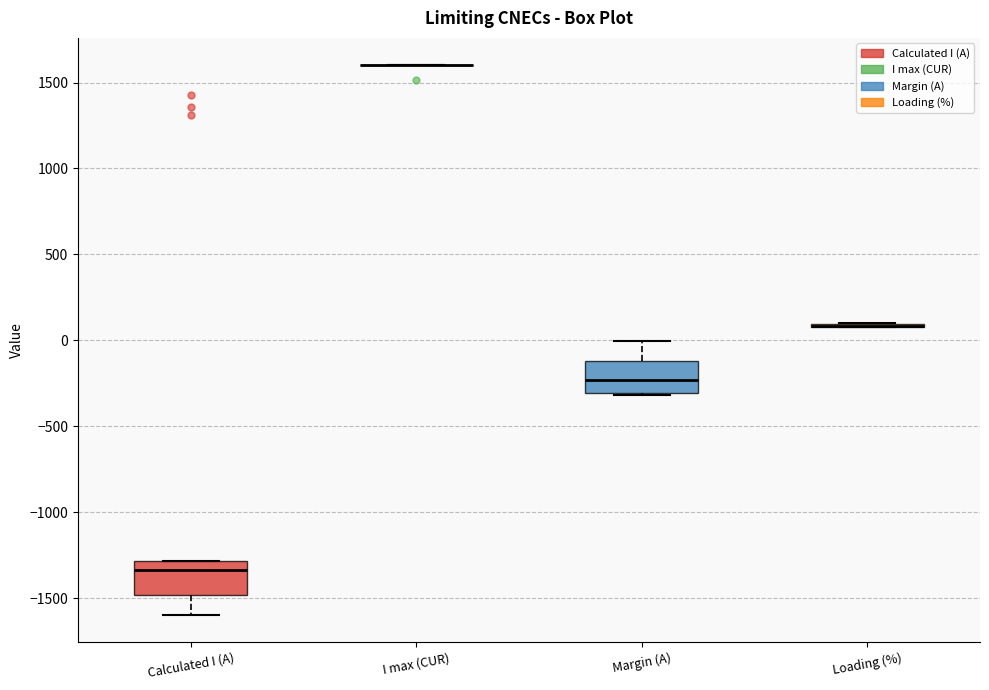

Reading left to right, transcribe this box plot: for each box, give where its median line is, the range the box spans, and where its two whiskers end, as read against the y-axis. The values are not printed on the chart, so give them approximately, as read against the axis.

Calculated I (A): median -1350, box -1500 to -1300, whiskers -1600 to -1300
I max (CUR): box collapsed to a line at 1600, whiskers 1600 to 1600
Margin (A): median -250, box -300 to -100, whiskers -300 to 0
Loading (%): box collapsed to a line at 100, whiskers 100 to 100